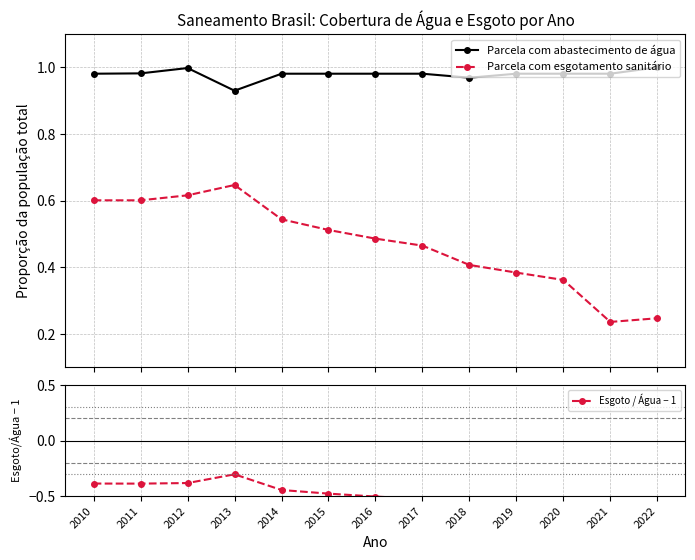

Between 2018 and 2017, which is larger?

2017